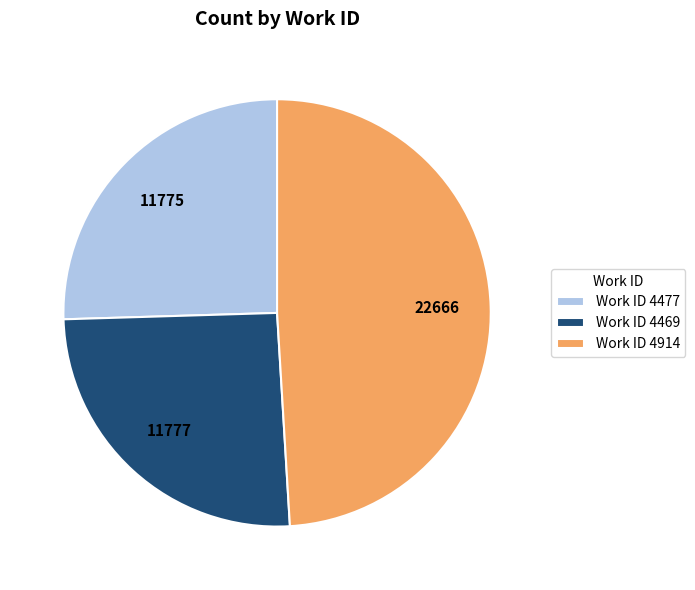

True or false: Work ID 4477 accounts for 25% of the total.

True